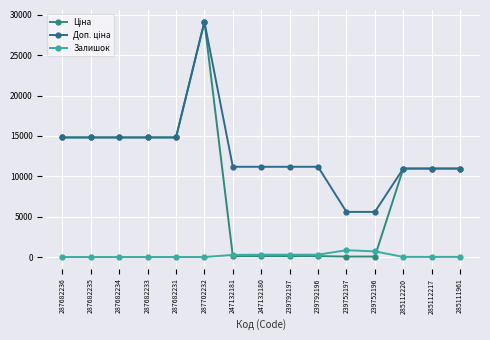

The Доп. ціна series shows 10964.4 at 285112220. True or false?

True